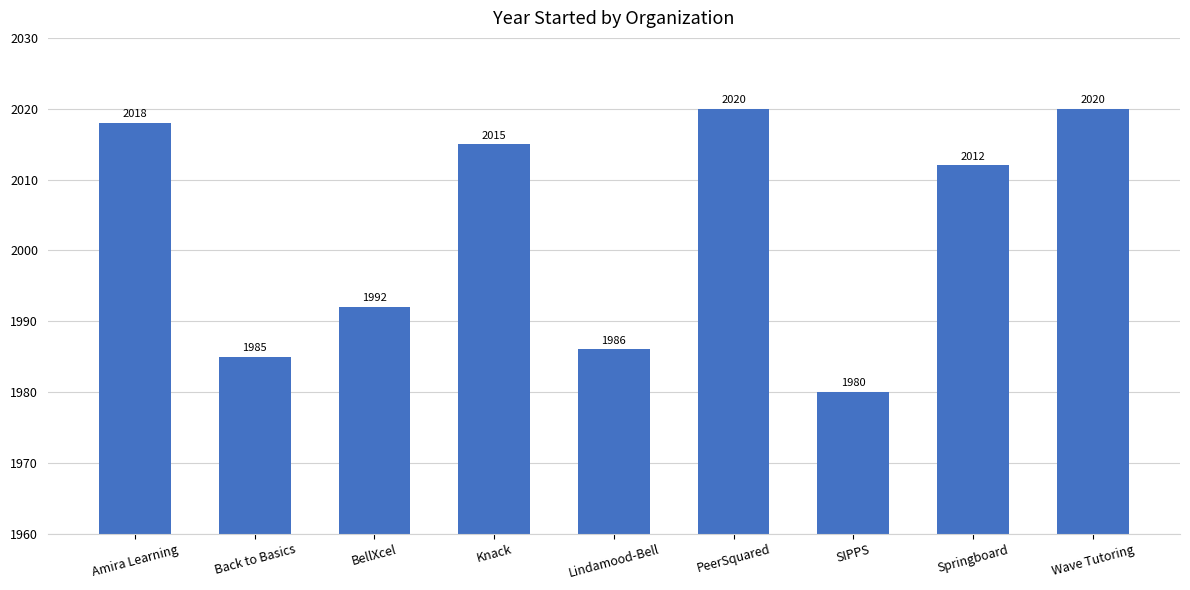

Reading left to right, extract all data points from this chart.

Amira Learning=2018	Back to Basics=1985	BellXcel=1992	Knack=2015	Lindamood-Bell=1986	PeerSquared=2020	SIPPS=1980	Springboard=2012	Wave Tutoring=2020